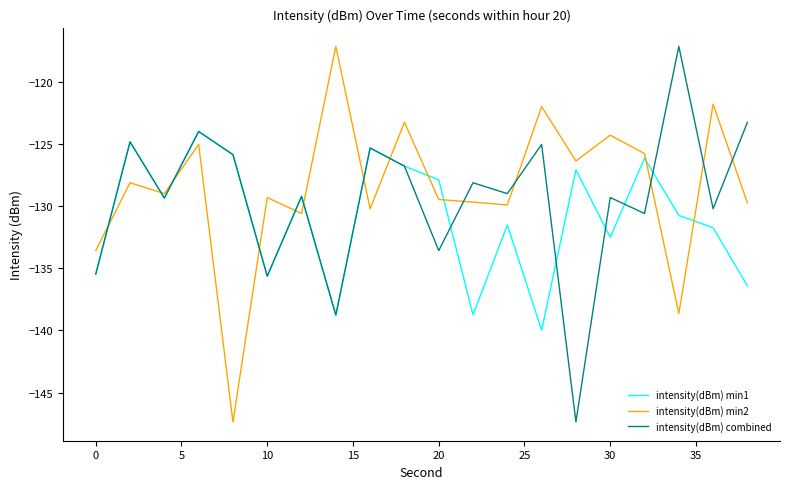

What is the minimum value for intensity(dBm) combined?

-147.4